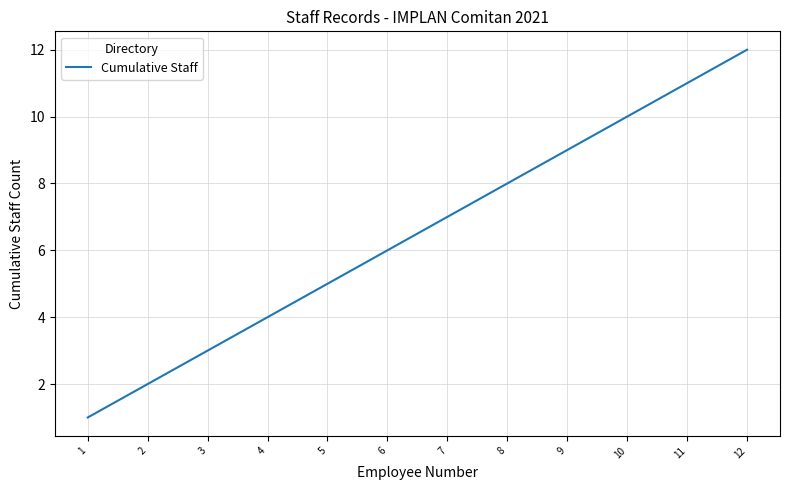

Does the chart display data point markers on the line(s)?

No